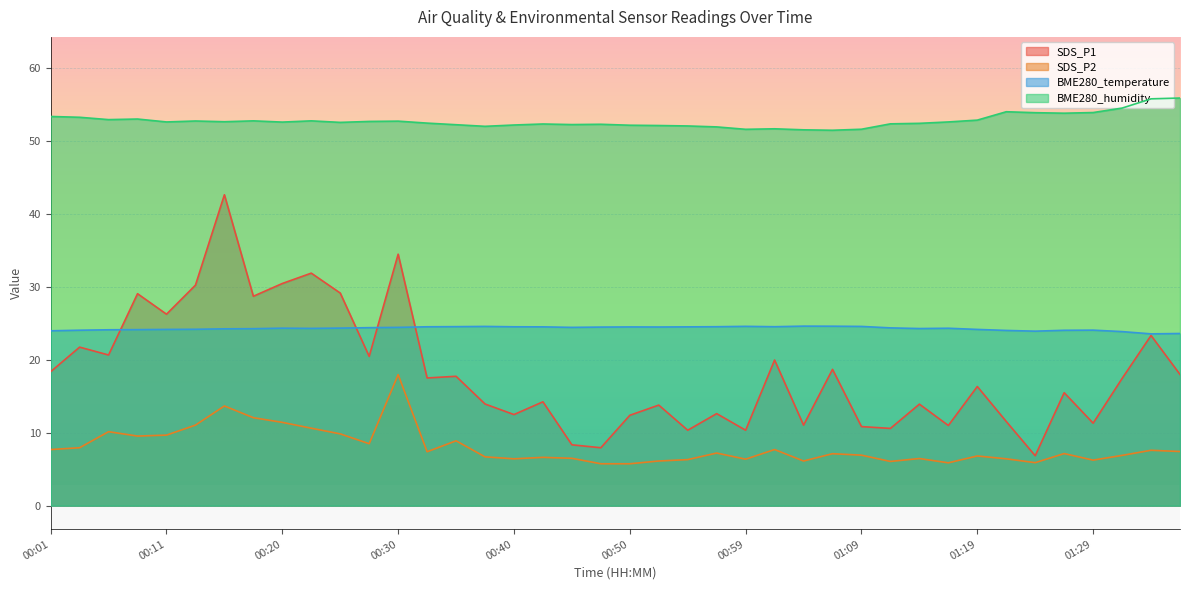

After their last crossing, which series has the higher values: BME280_temperature or SDS_P1?

BME280_temperature